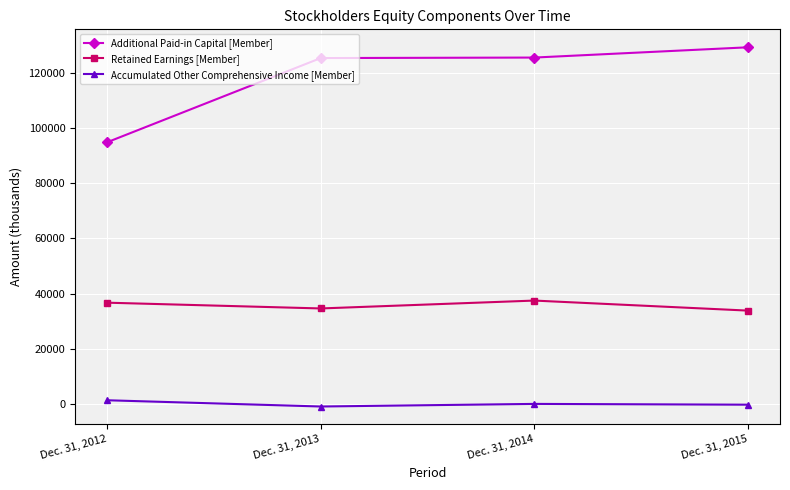

How many lines are shown in the chart?

3